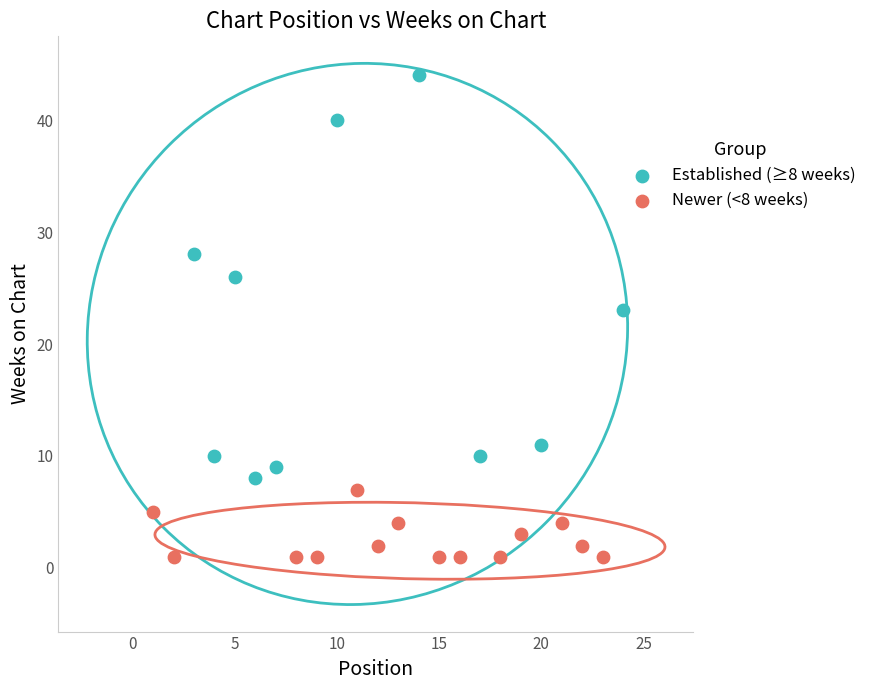

Which series contains the lowest Y value?

Newer (<8 weeks)